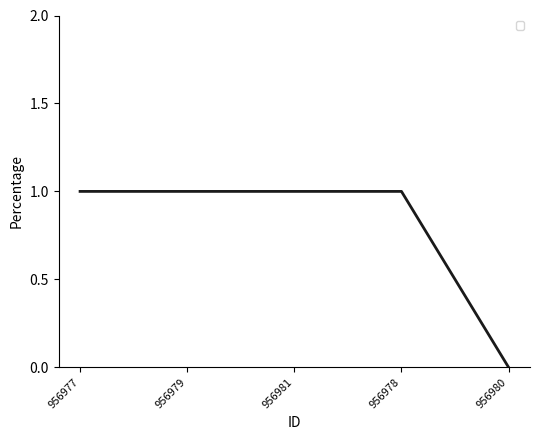

Which has a higher value, 956981 or 956980?

956981